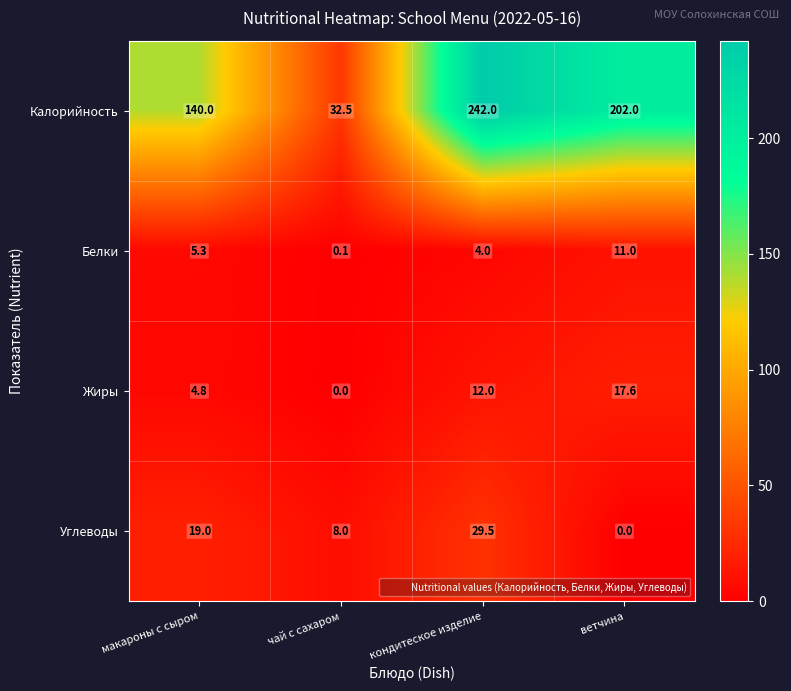

What is the difference between the maximum and minimum values in the Углеводы series?

29.5